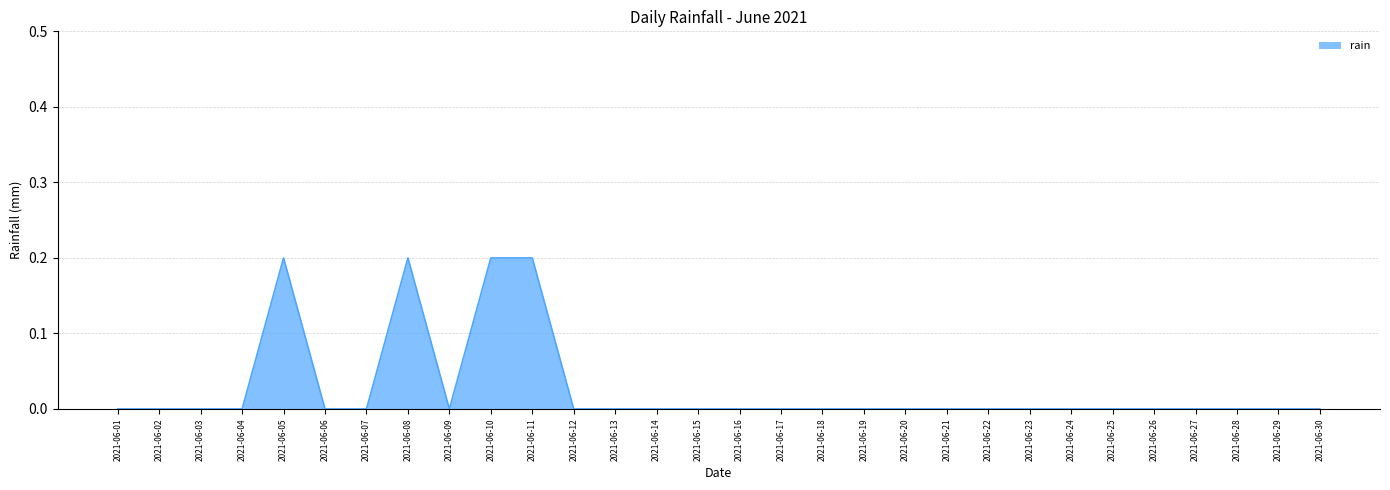

What is the difference between the maximum and minimum values?

0.2